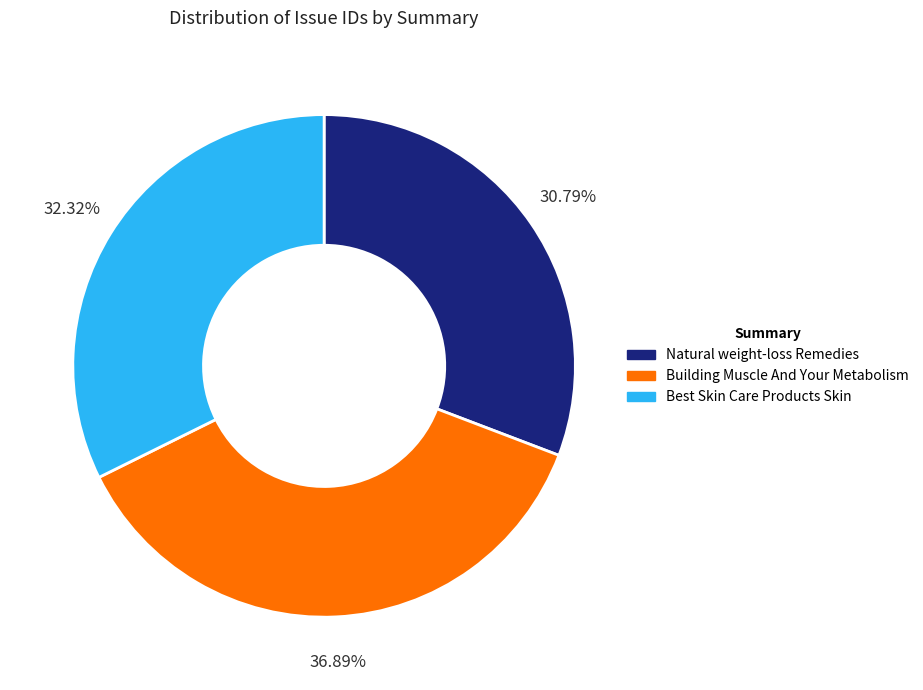

To the nearest percent, what is the average slice percentage?

33%